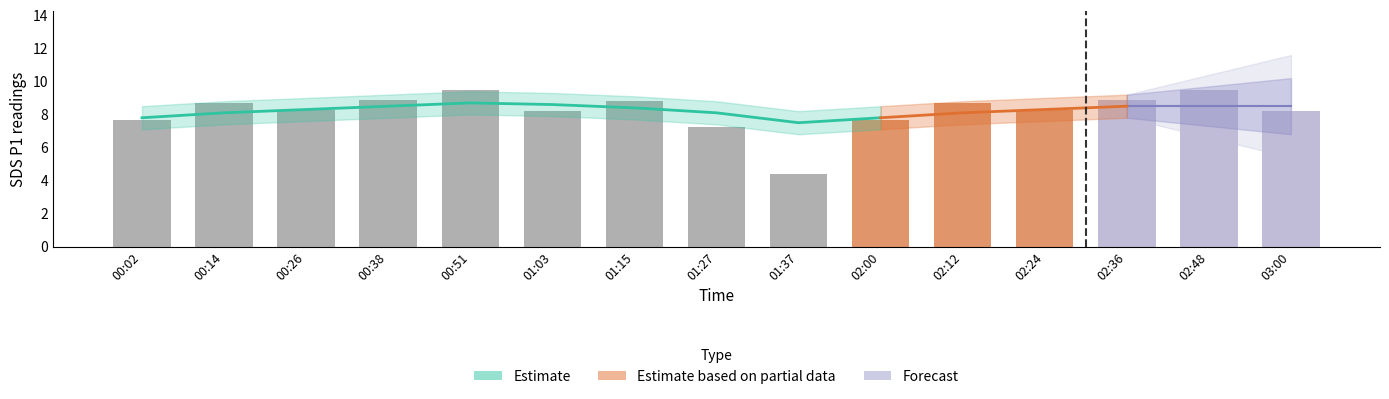

Reading right to left, extract all data points from this chart.

03:00=8.2	02:48=9.5	02:36=8.9	02:24=8.3	02:12=8.7	02:00=7.7	01:37=4.4	01:27=7.3	01:15=8.8	01:03=8.2	00:51=9.5	00:38=8.9	00:26=8.3	00:14=8.7	00:02=7.7